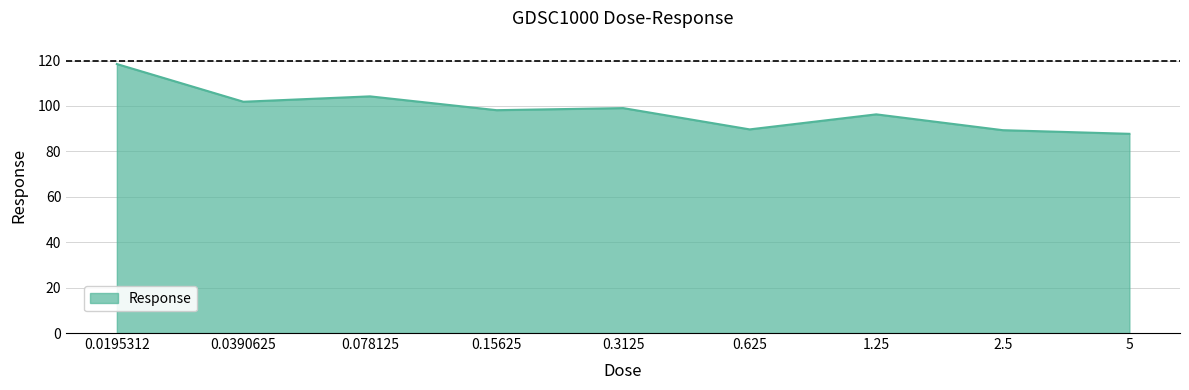

What is the smallest value displayed?

87.7